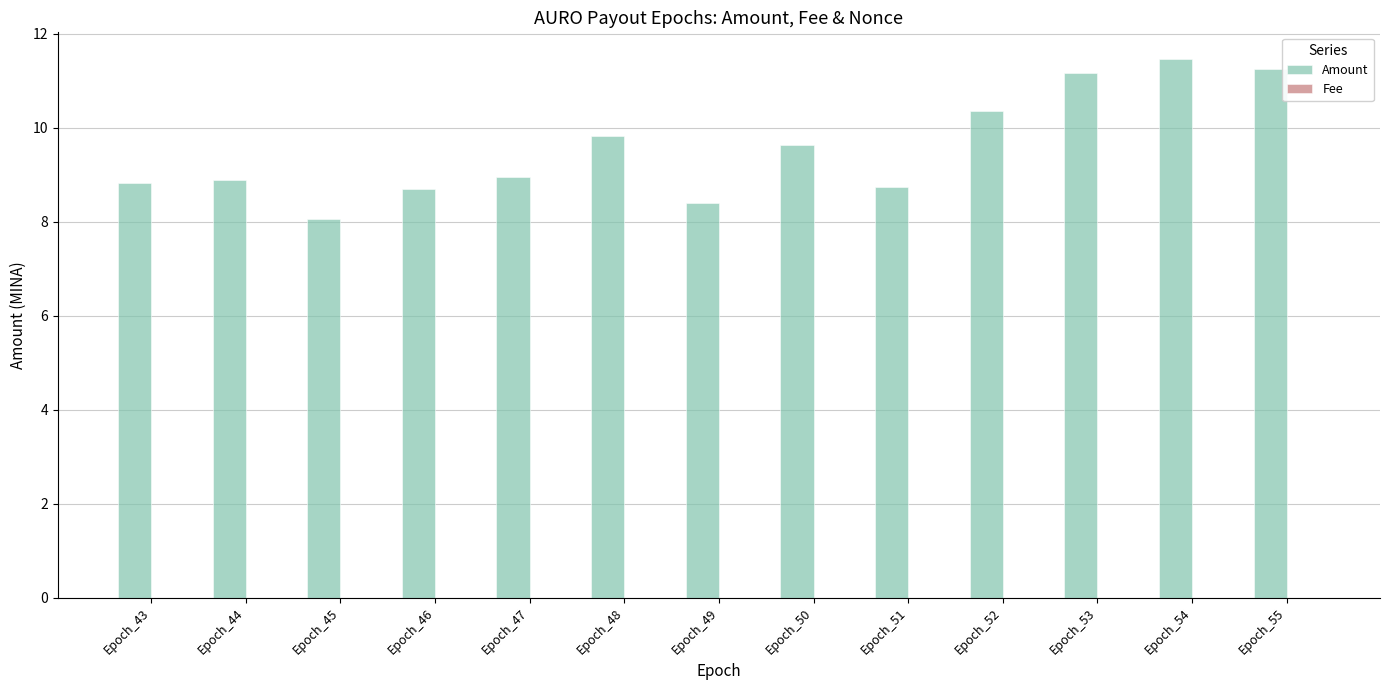

Which series has the largest total across all categories?

Amount